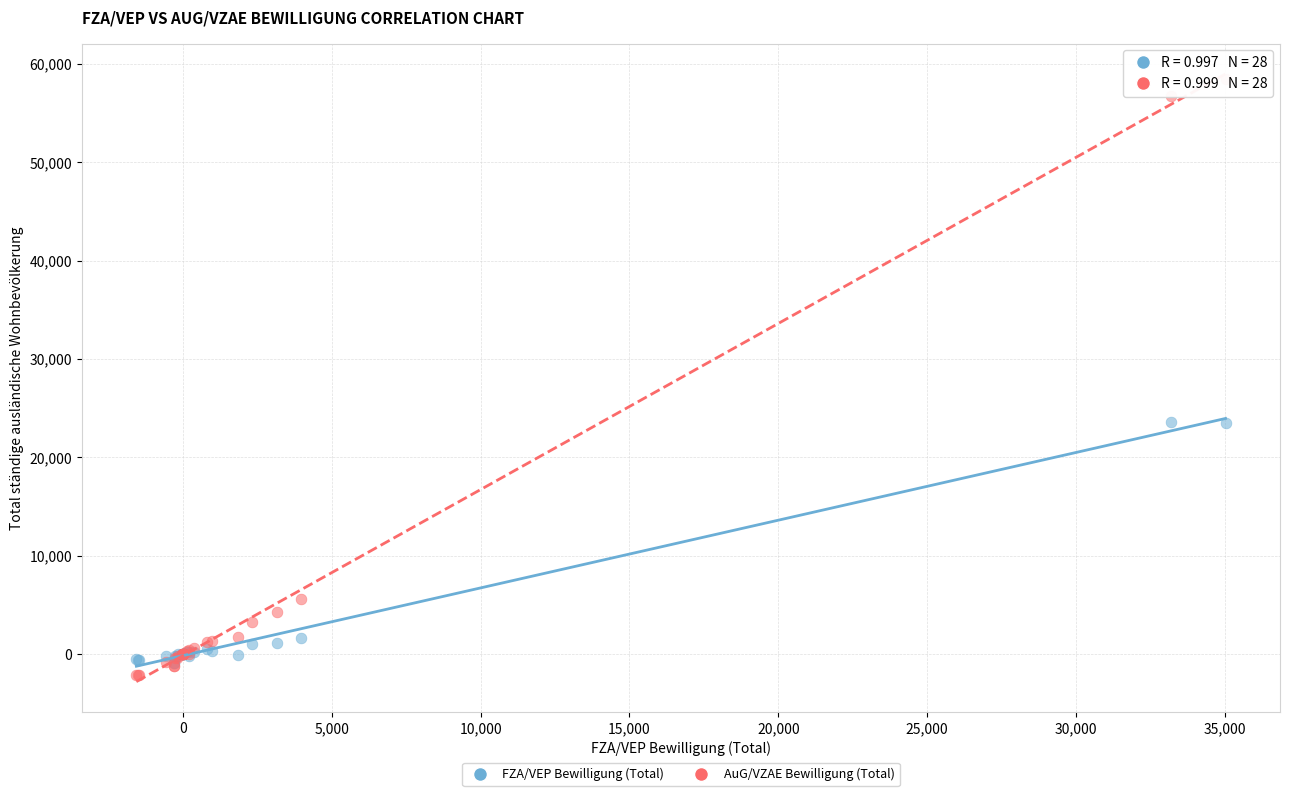

In the FZA/VEP Bewilligung (Total) series, what Y value is closest to 11348?

1657